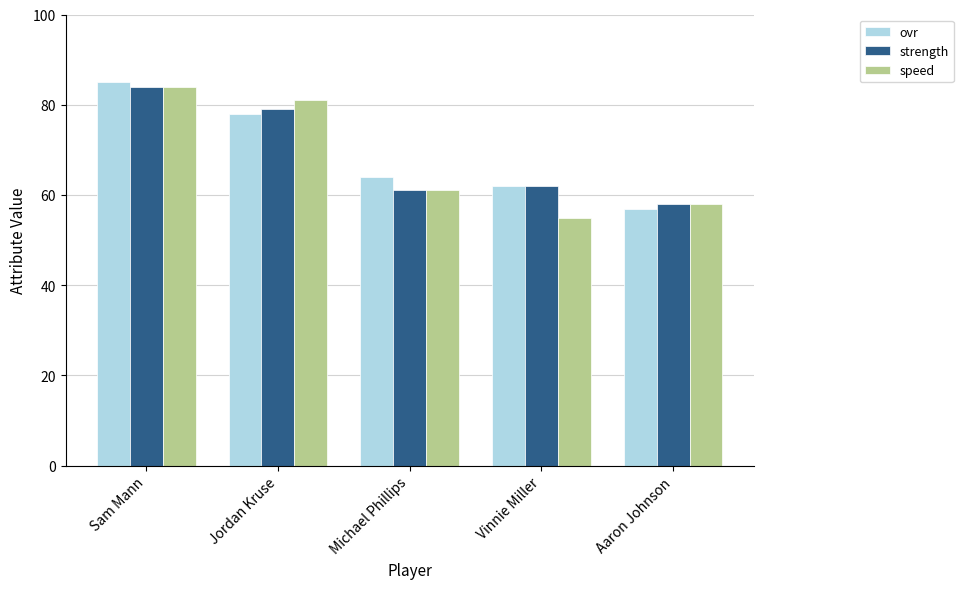

What is the value of the speed bar at the 4th from the left?

55